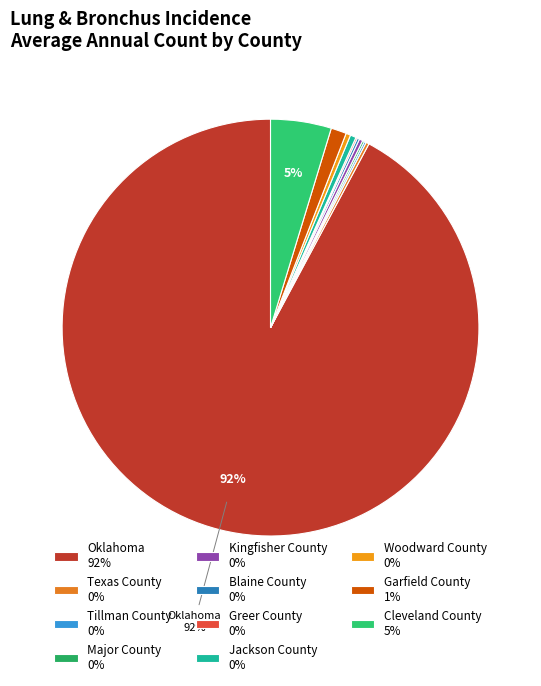

Which category has the biggest portion of the pie?

Oklahoma